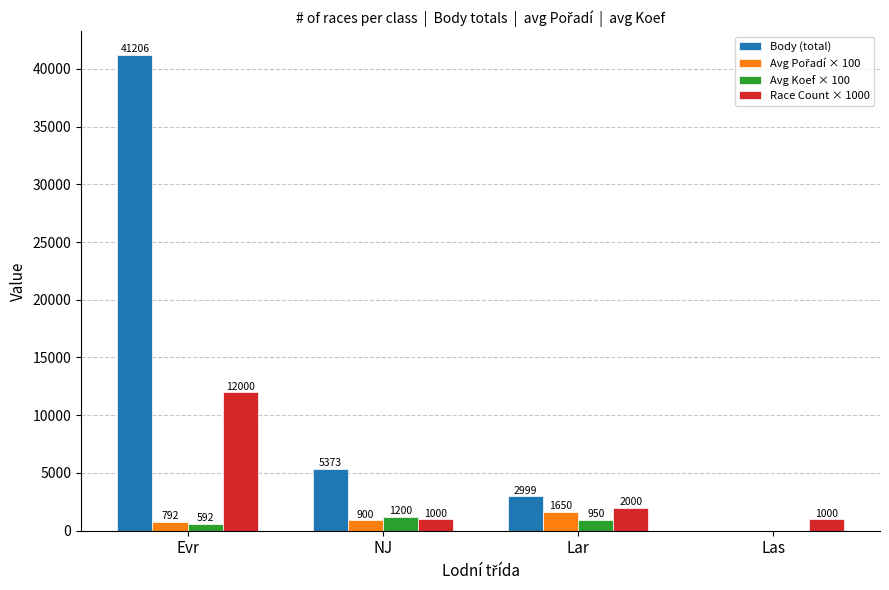

Which series has the largest total across all categories?

Body (total)